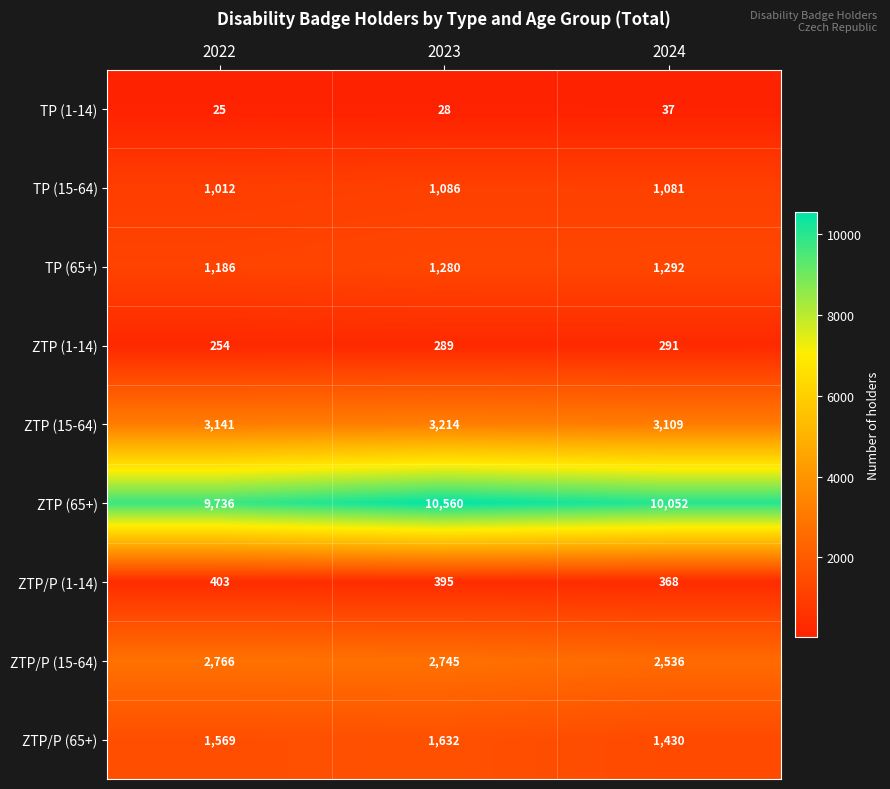

At which label is ZTP/P (65+) closest to 1531?

2022